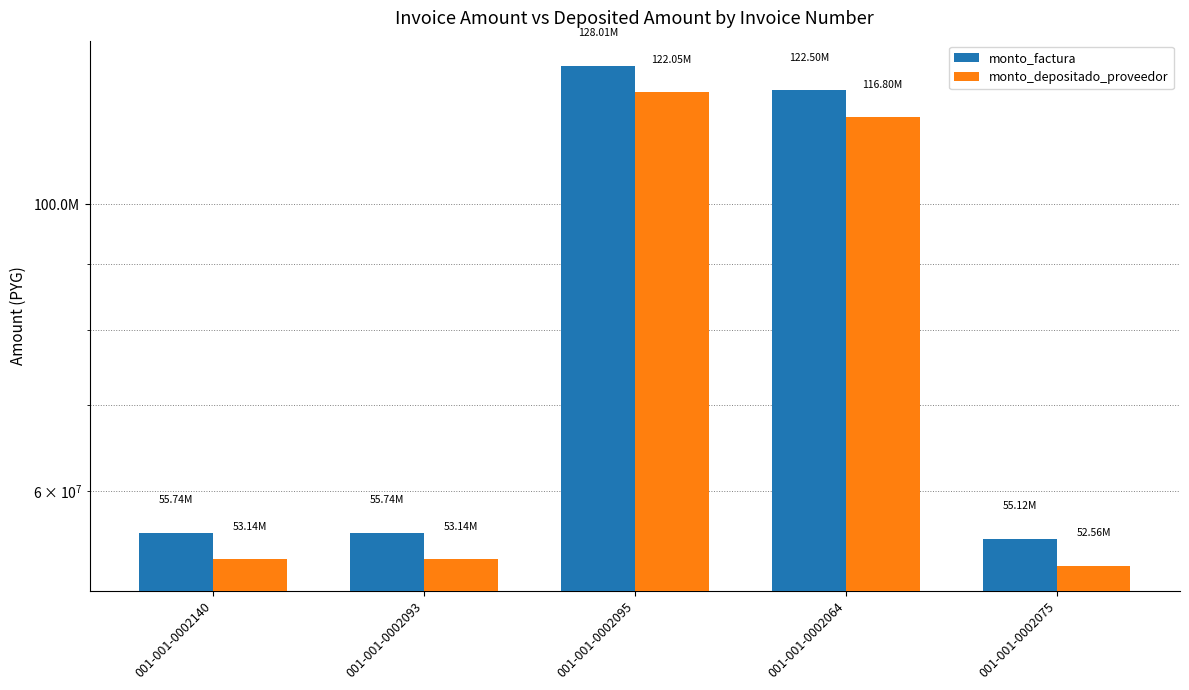

What is the difference between the highest and lowest values at 001-001-0002064?

5702667